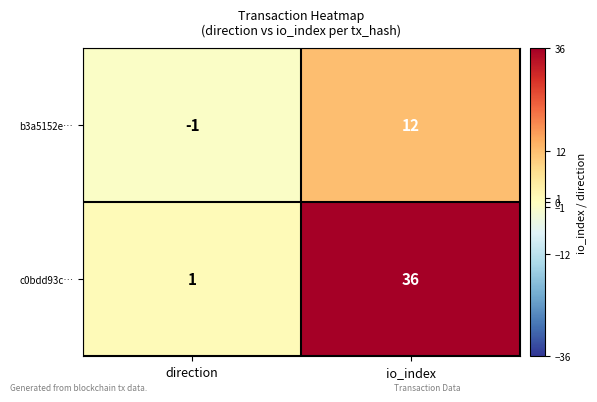

The c0bdd93c… series shows 36 at io_index. True or false?

True